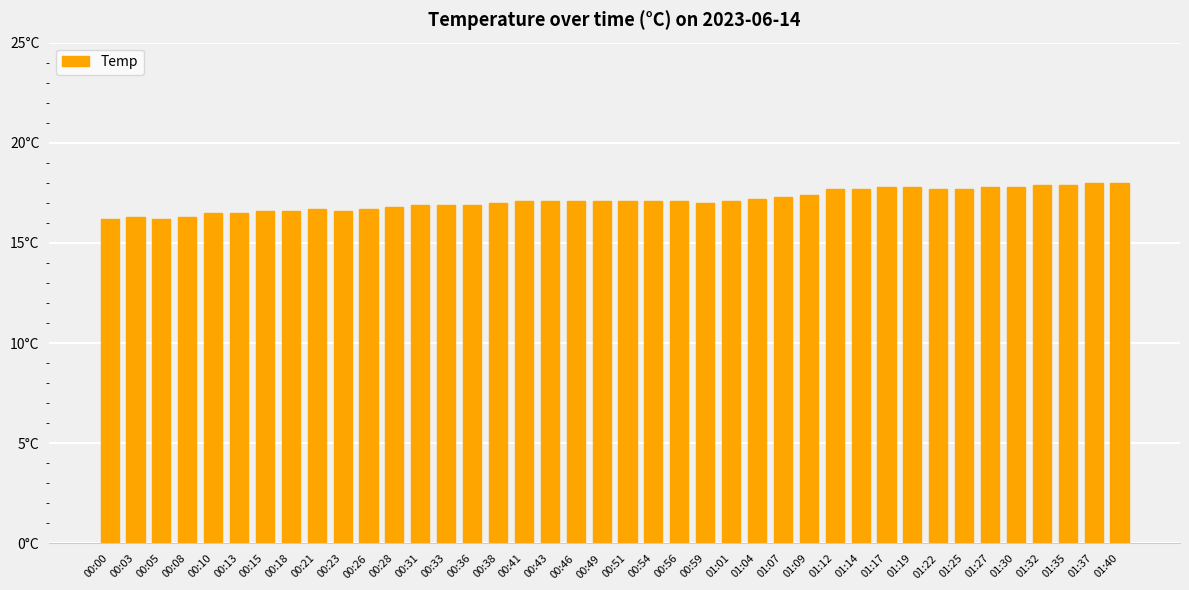

Rank the categories by value from highest to lowest.

01:37, 01:40, 01:32, 01:35, 01:17, 01:19, 01:27, 01:30, 01:12, 01:14, 01:22, 01:25, 01:09, 01:07, 01:04, 00:41, 00:43, 00:46, 00:49, 00:51, 00:54, 00:56, 01:01, 00:38, 00:59, 00:31, 00:33, 00:36, 00:28, 00:21, 00:26, 00:15, 00:18, 00:23, 00:10, 00:13, 00:03, 00:08, 00:00, 00:05